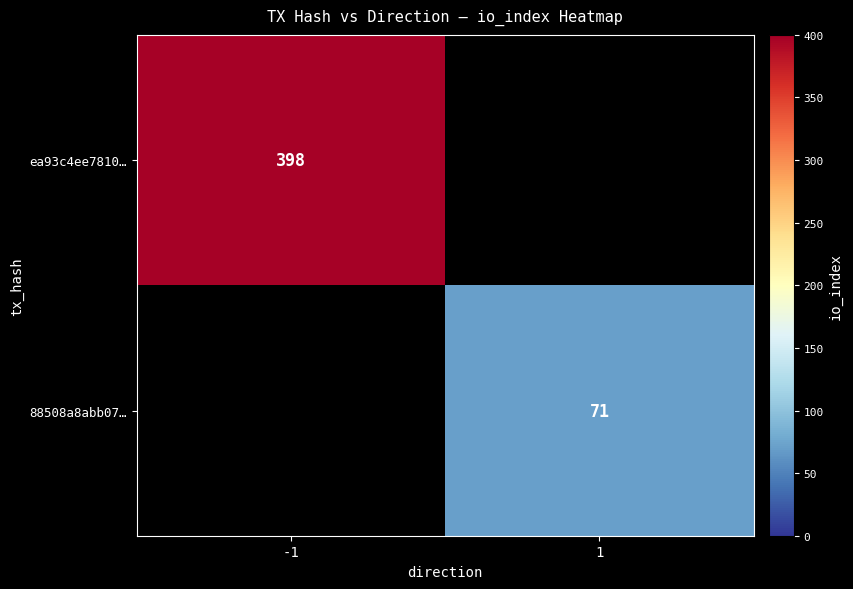

Is the value of ea93c4ee7810… at -1 greater than the value of 88508a8abb07… at 1?

Yes